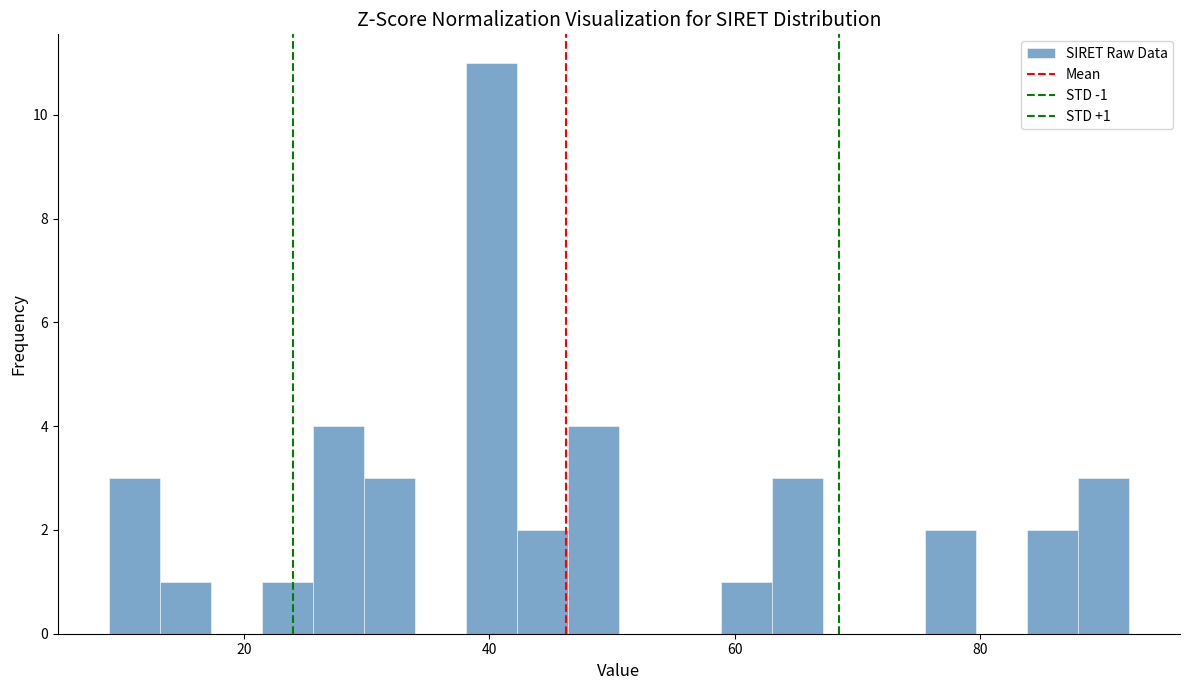

Read against the x-axis, roughly where is the centre of the tallest bar?

40